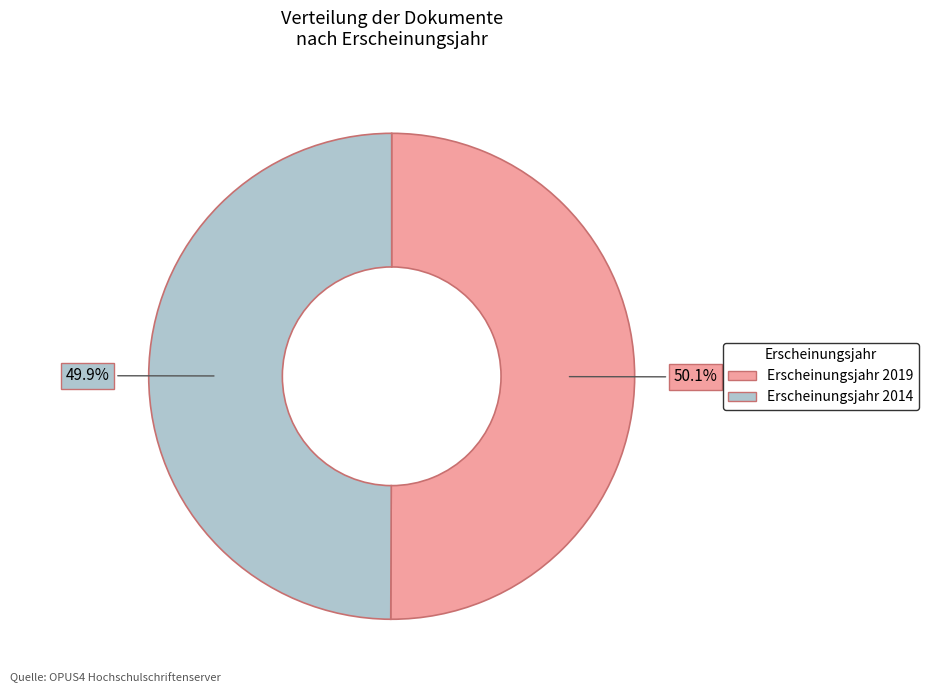

Is there a majority slice in this chart?

Yes